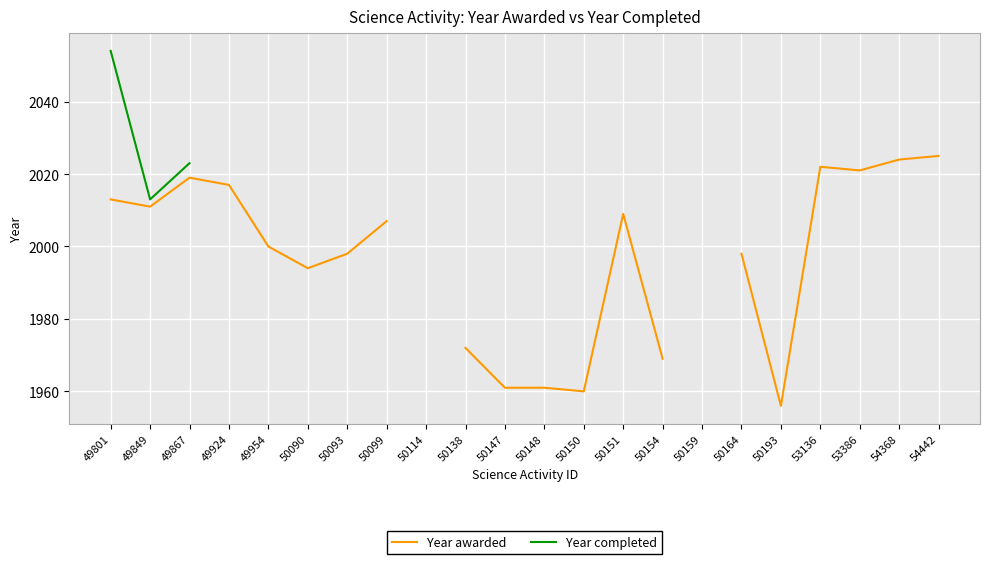

Count the number of categories in the chart.

22